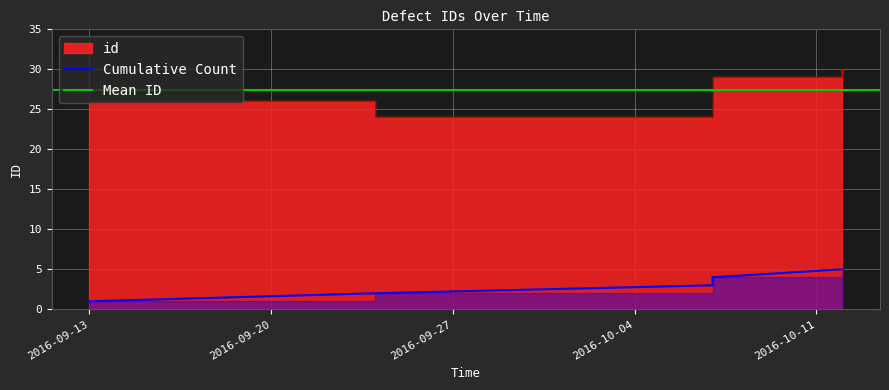

Rank the categories by value from highest to lowest.

2016-10-12, 2016-10-07, 2016-10-07, 2016-09-13, 2016-09-24